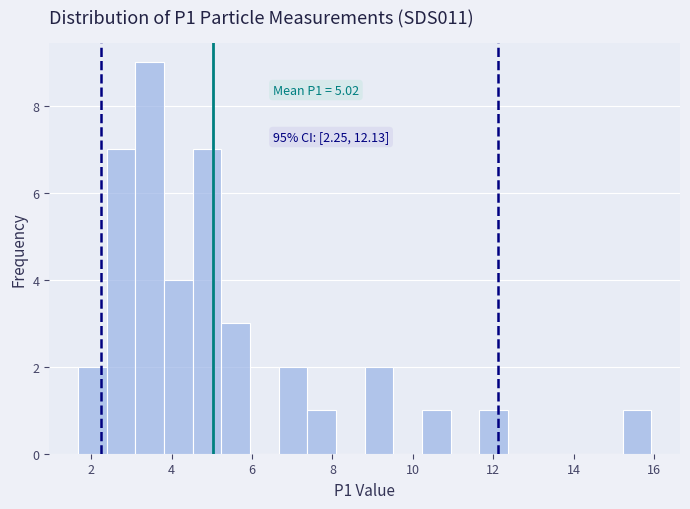

Around what value on the x-axis is the tallest bar? Give the approximate position of its centre, as read against the axis.

3.4